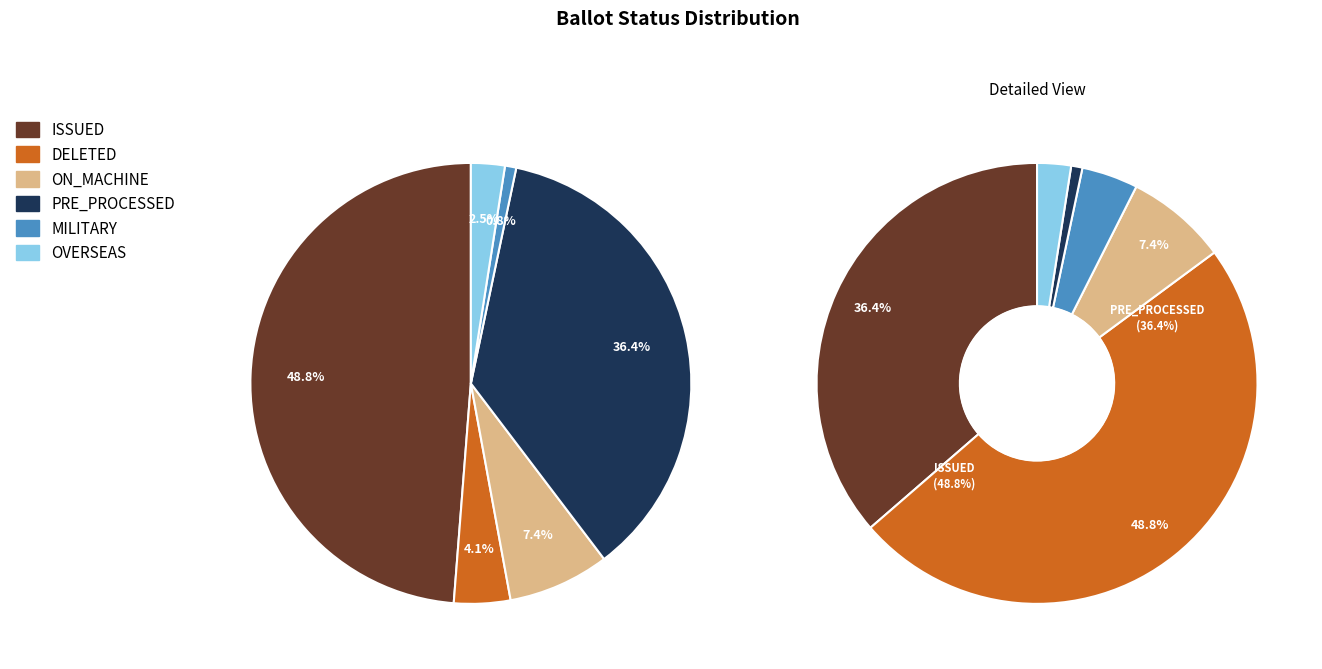

What is the ratio of the value at MILITARY to the value at DELETED?

0.2